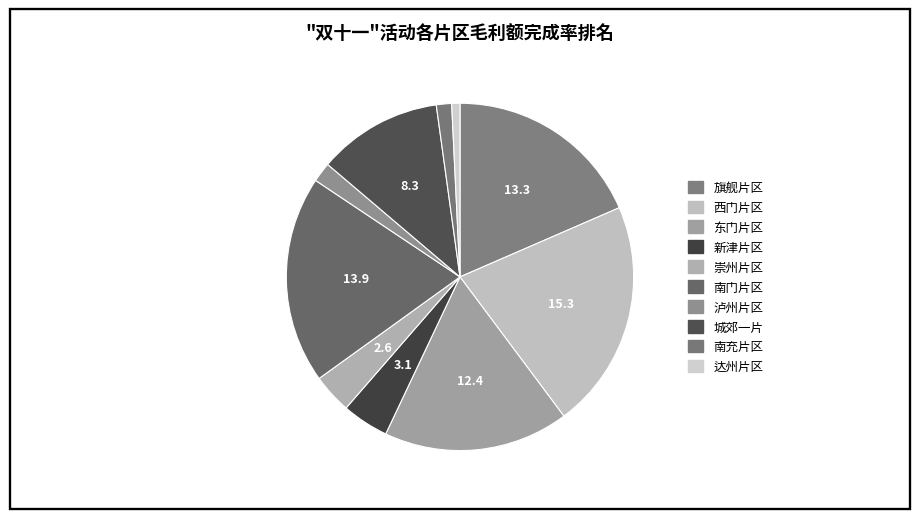

Is 东门片区 the majority of the pie?

No